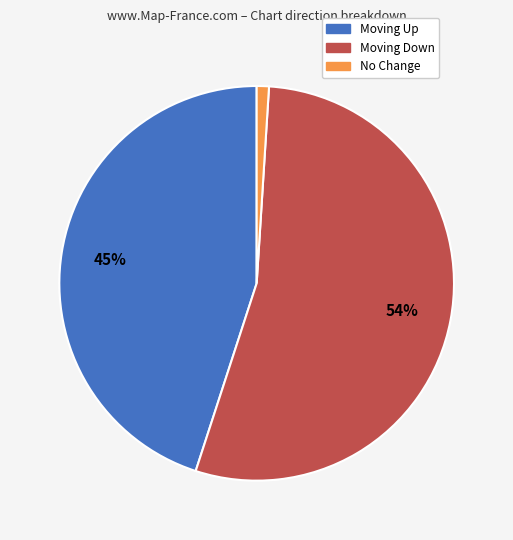

To the nearest percent, what is the difference between the largest and smallest slice percentages?

53%